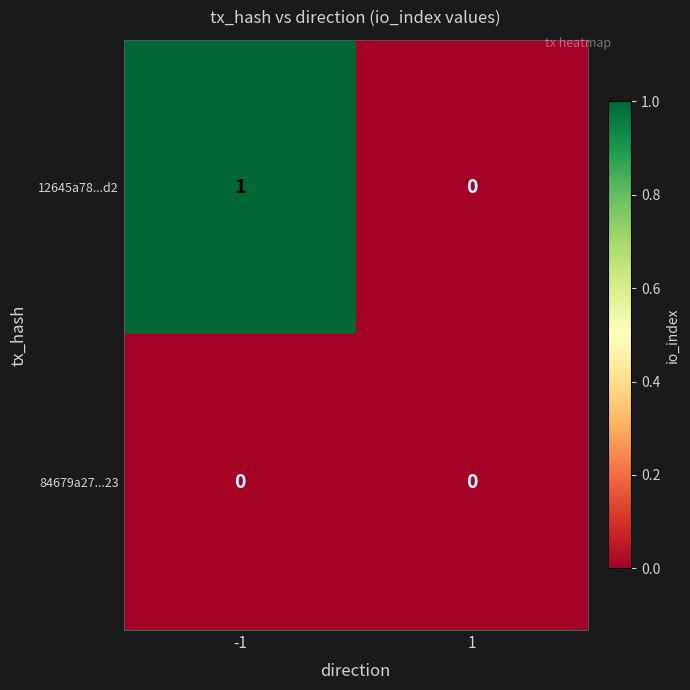

Rank the categories by 12645a78...d2 value from lowest to highest.

1, -1